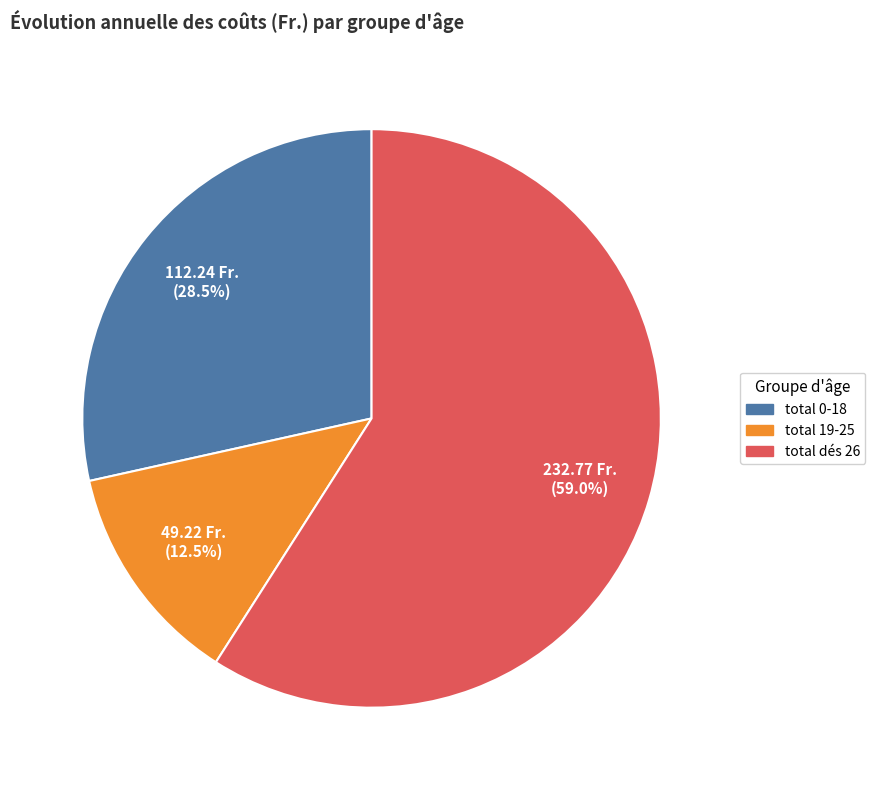

Rank the categories by value from highest to lowest.

total dés 26, total 0-18, total 19-25